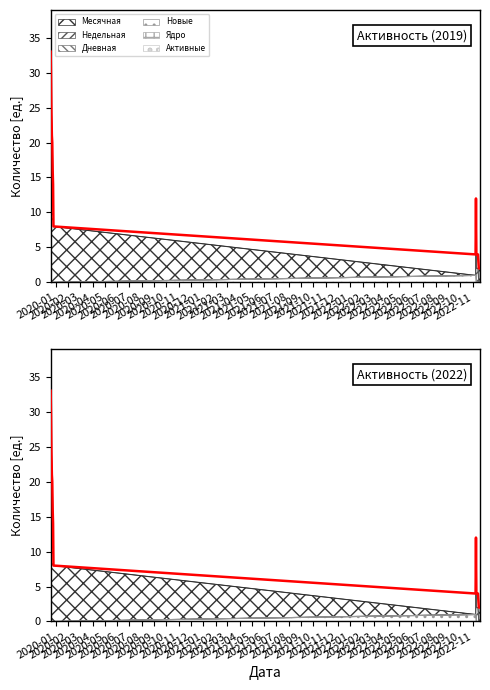

What is the difference between the maximum and minimum values in the Недельная series?

5